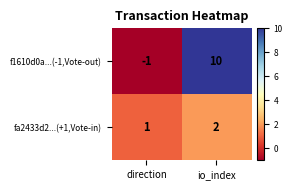

True or false: fa2433d2...(+1,Vote-in) has a value of 2 at io_index.

True